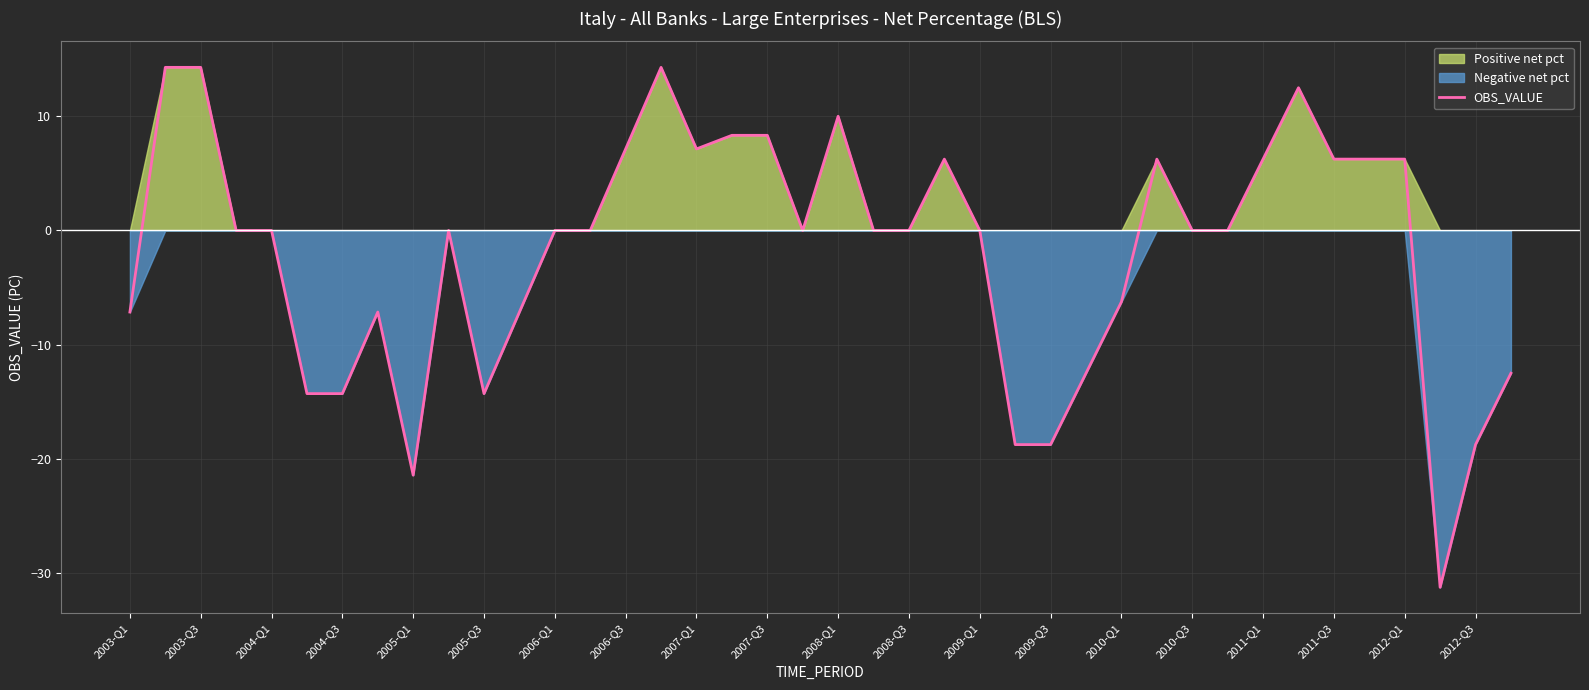

What is the highest value of the OBS_VALUE series?

14.3